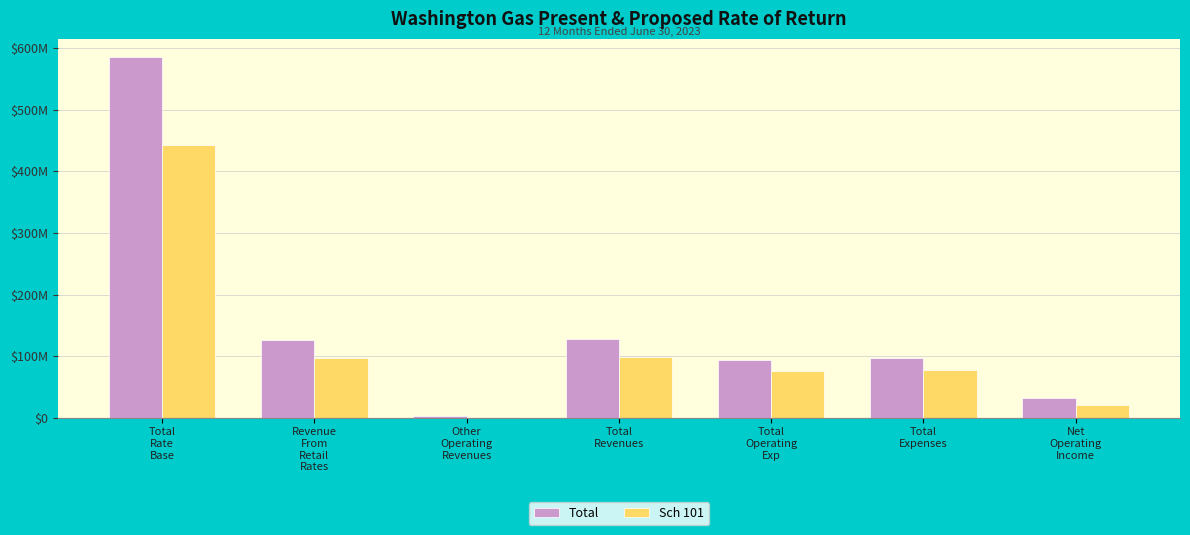

Is the value of Sch 101 at Total
Rate
Base greater than the value of Total at Other
Operating
Revenues?

Yes